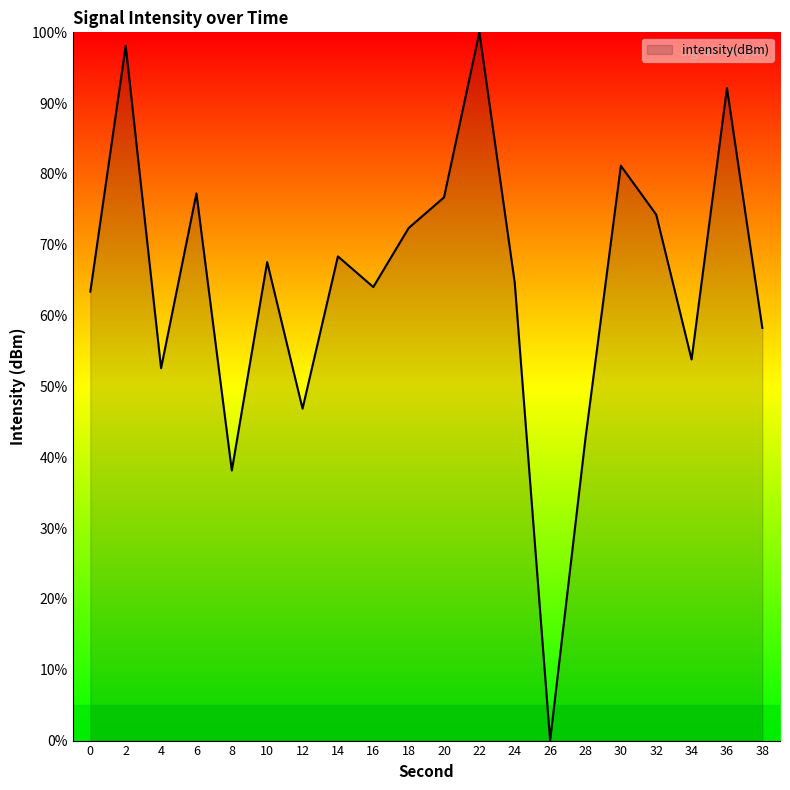

What is the sum of the values at 14 and 36?

160.5